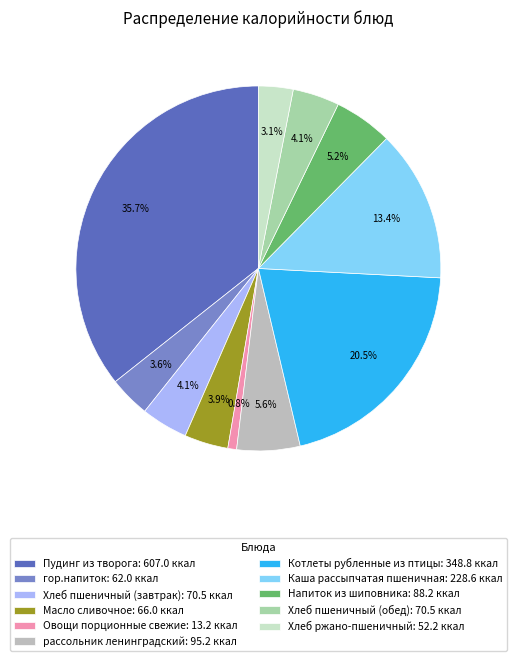

Is it true that Овощи порционные свежие is 1% of the pie?

True